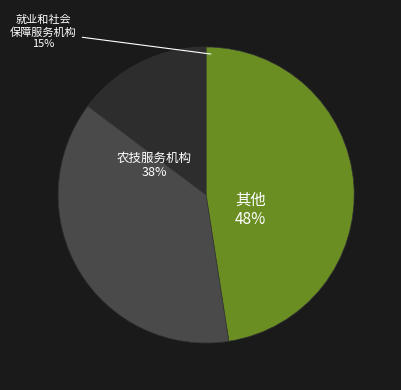

How many slices are in this pie chart?

3